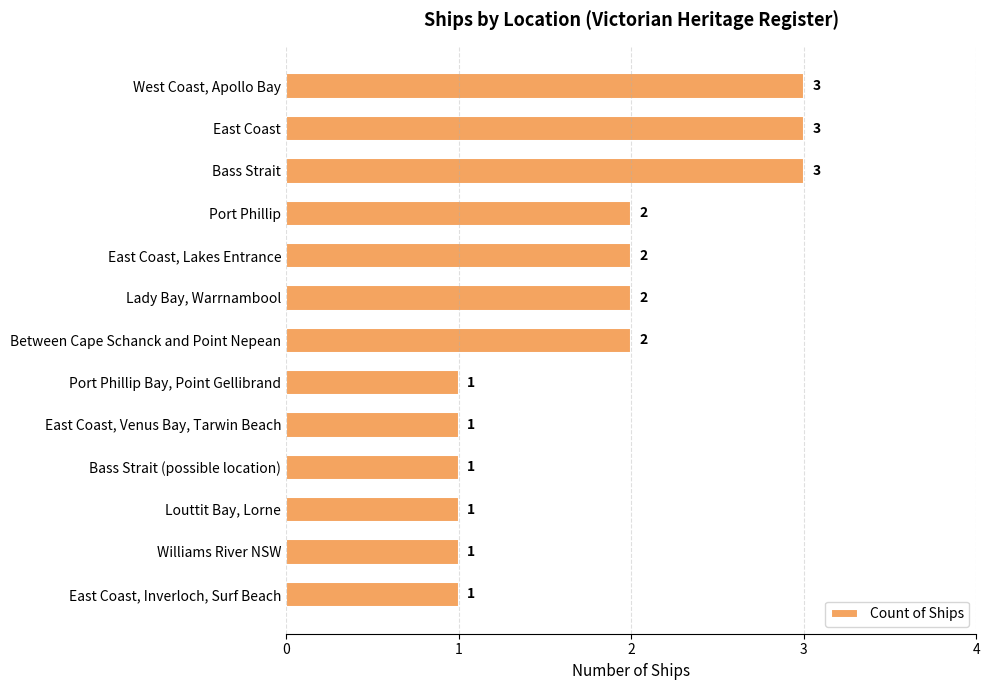

Are the bars horizontal?

Yes